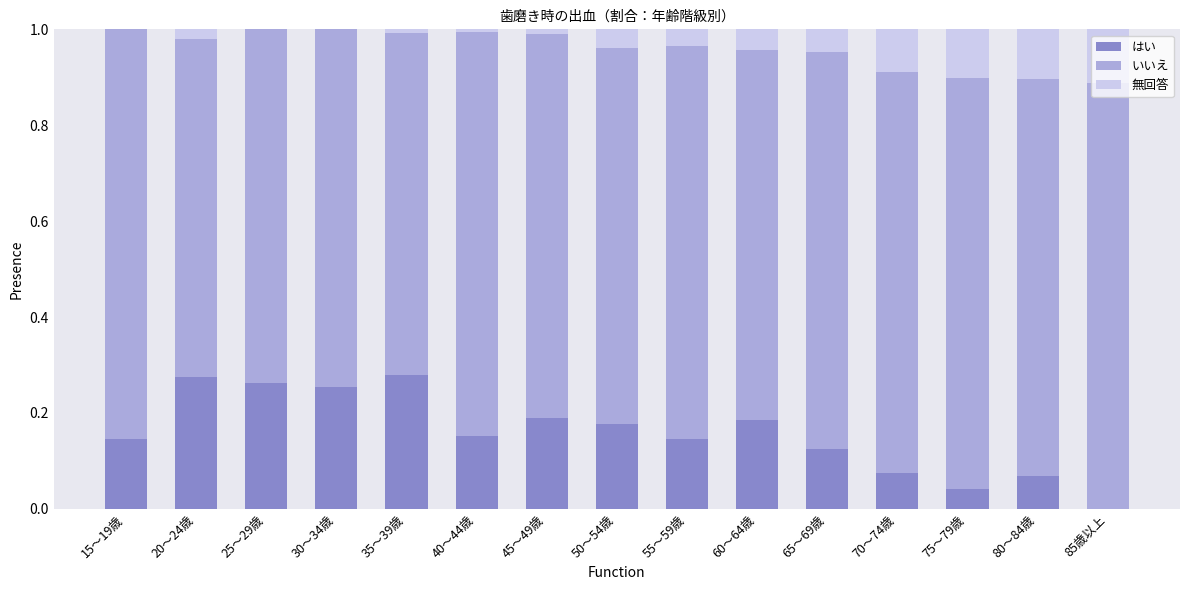

What is the total value across all series at 25～29歳?

1.0